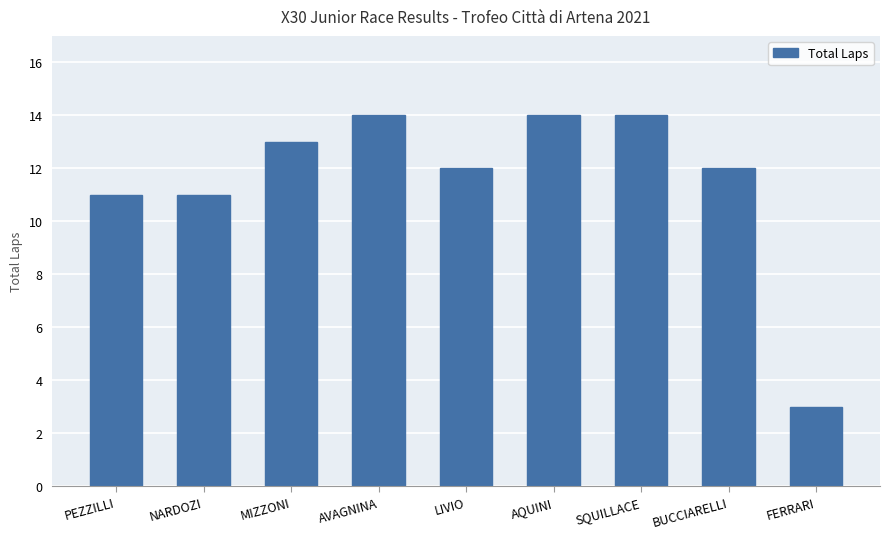

Count the number of data series in this chart.

1